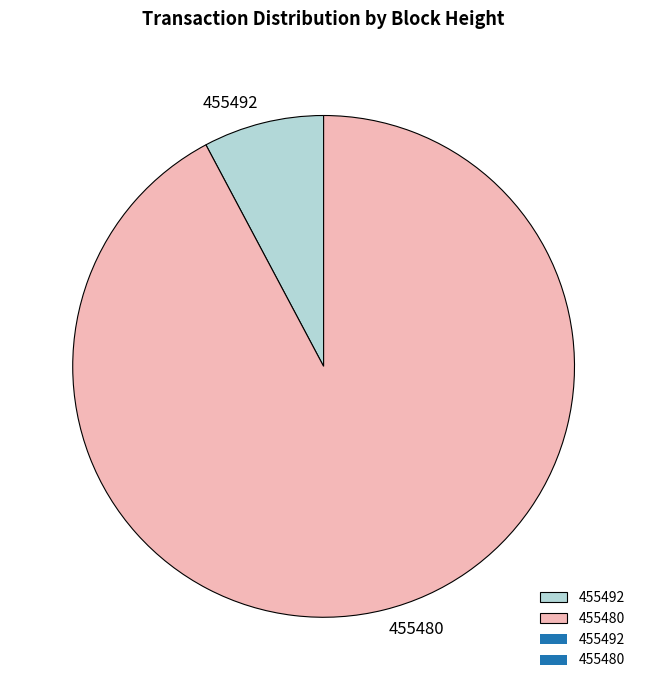

Count the number of slices in the pie.

2